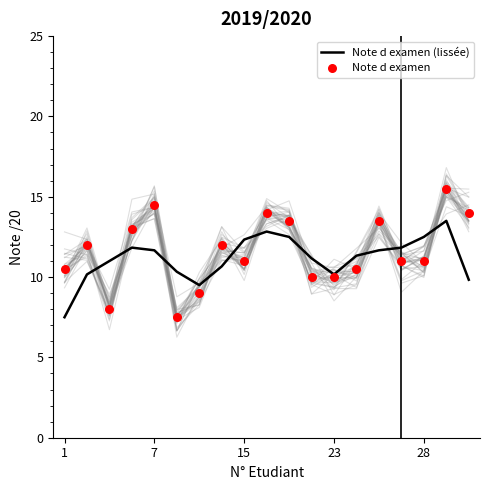

Which series has the largest total across all categories?

Note d examen